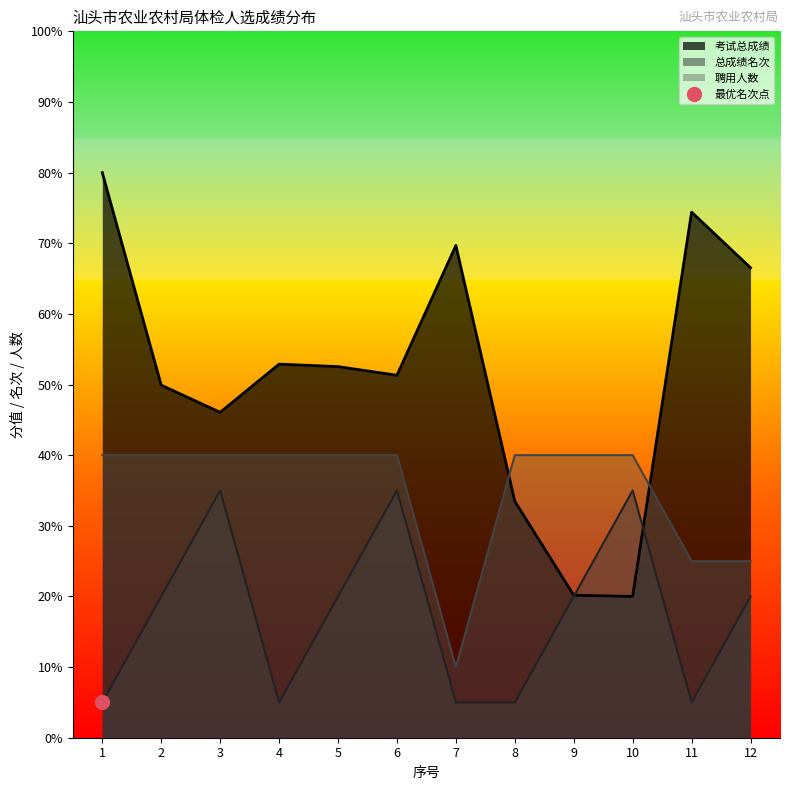

Rank the series at 7 from lowest to highest value.

总成绩名次, 聘用人数, 考试总成绩